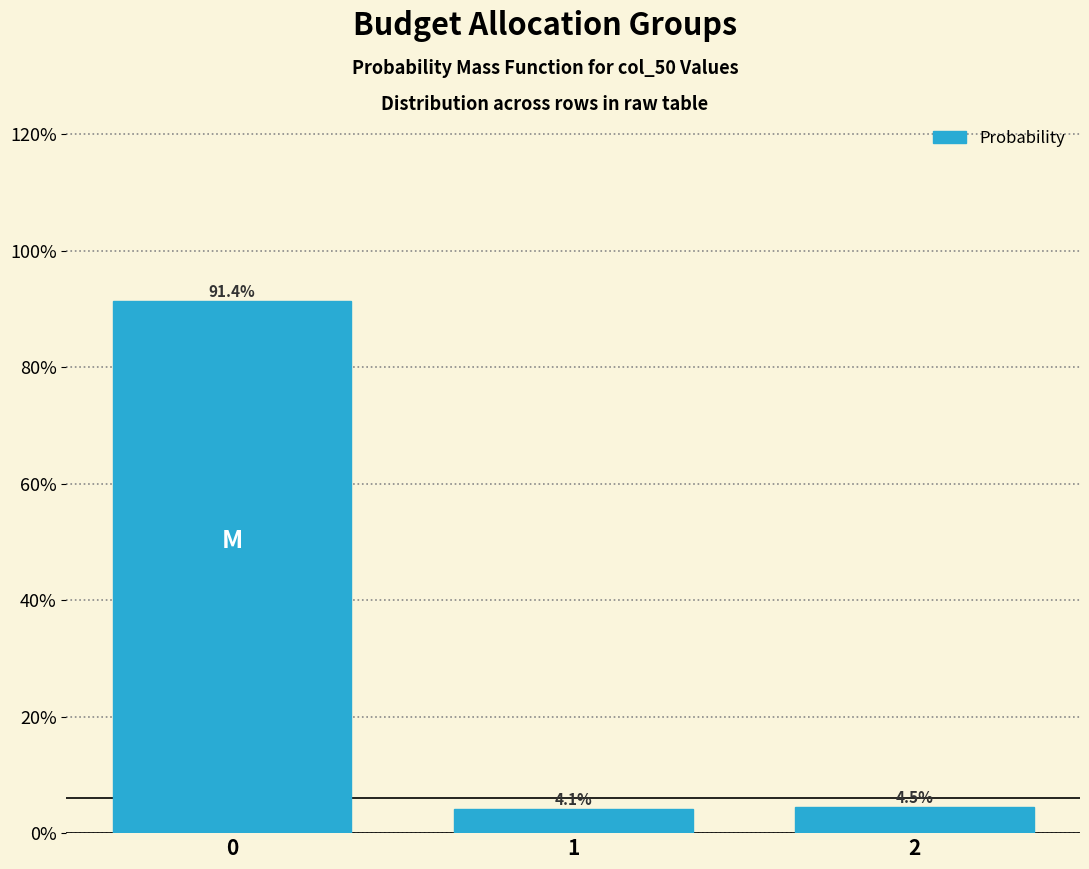

Are the bars horizontal?

No